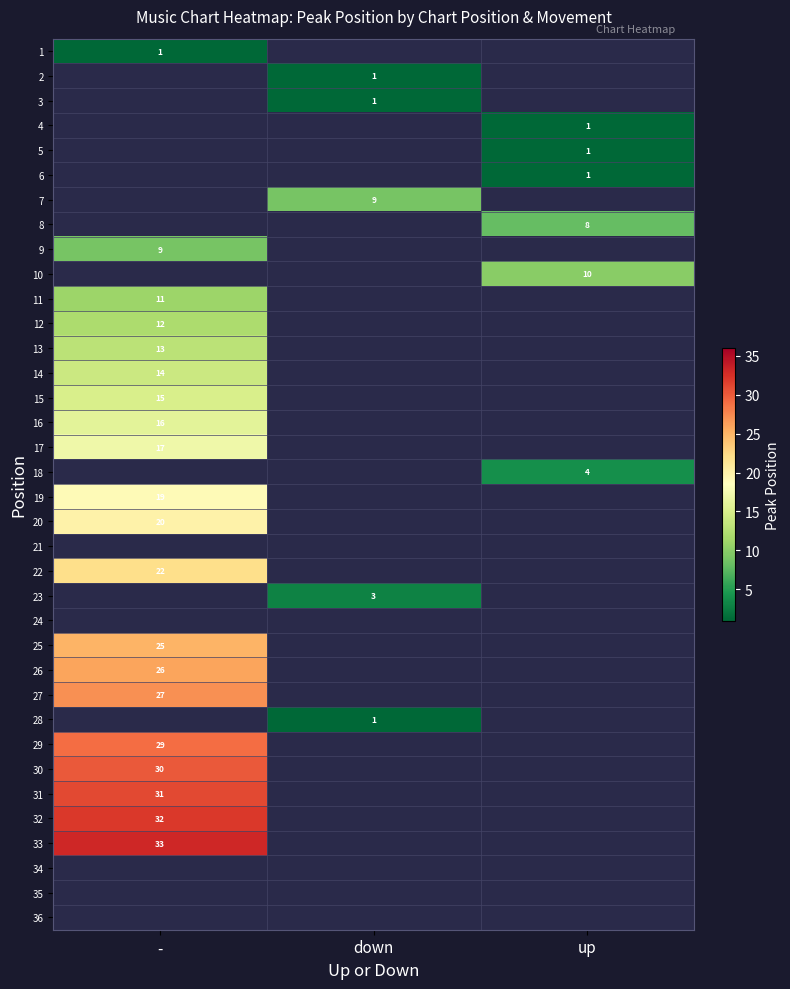

True or false: 22 has a value of 22 at -.

True